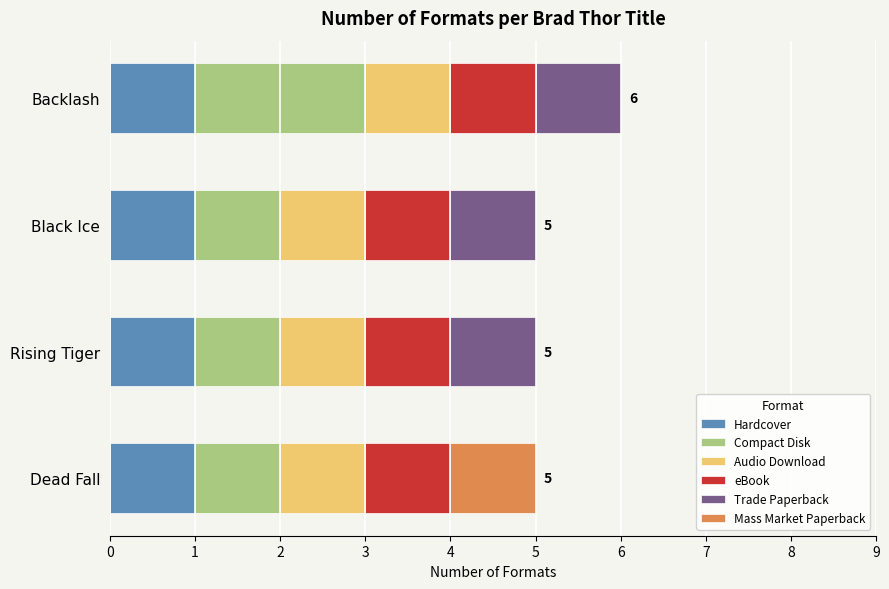

What is the total value across all series at Black Ice?

5